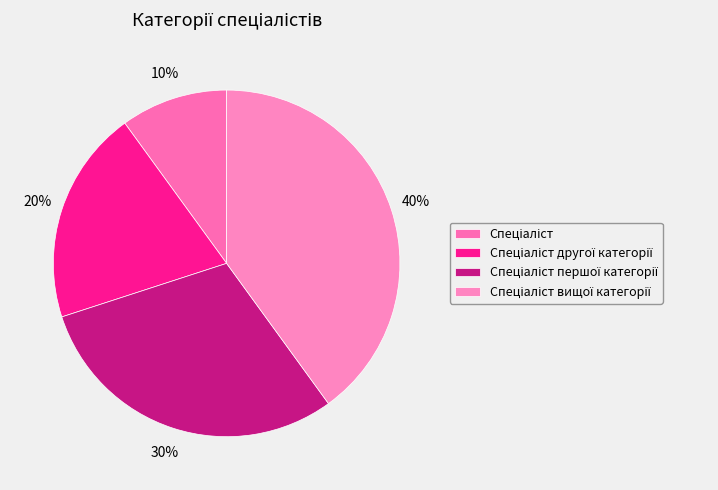

How many slices are in this pie chart?

4